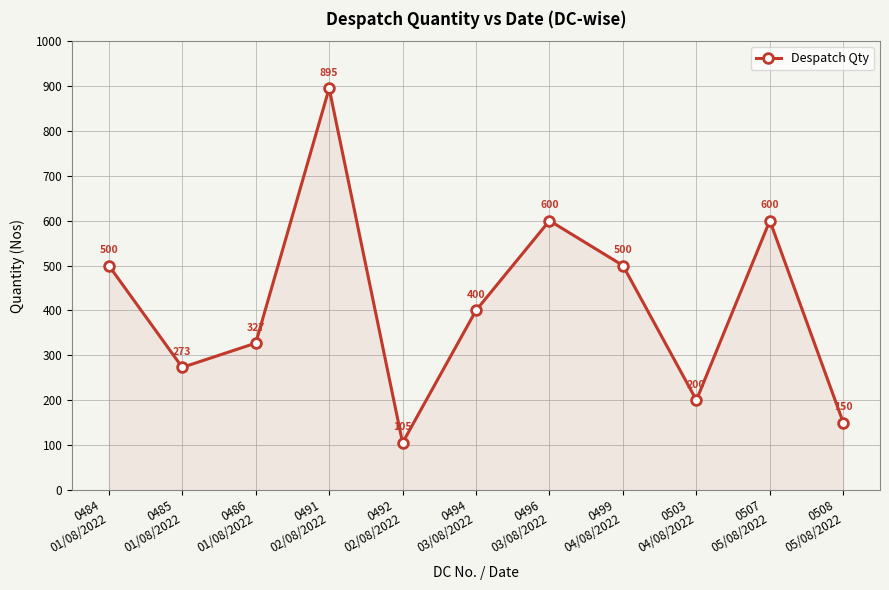

What is the maximum value shown in the chart?

895